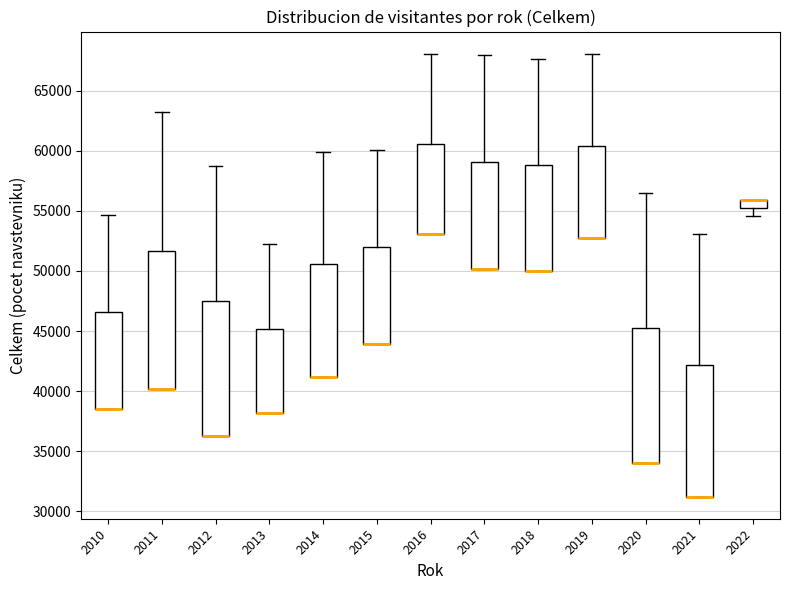

Where does the upper whisker of the box at x = 2015 end on the y-axis? The values are not printed on the chart, so give them approximately, as read against the axis.

60000